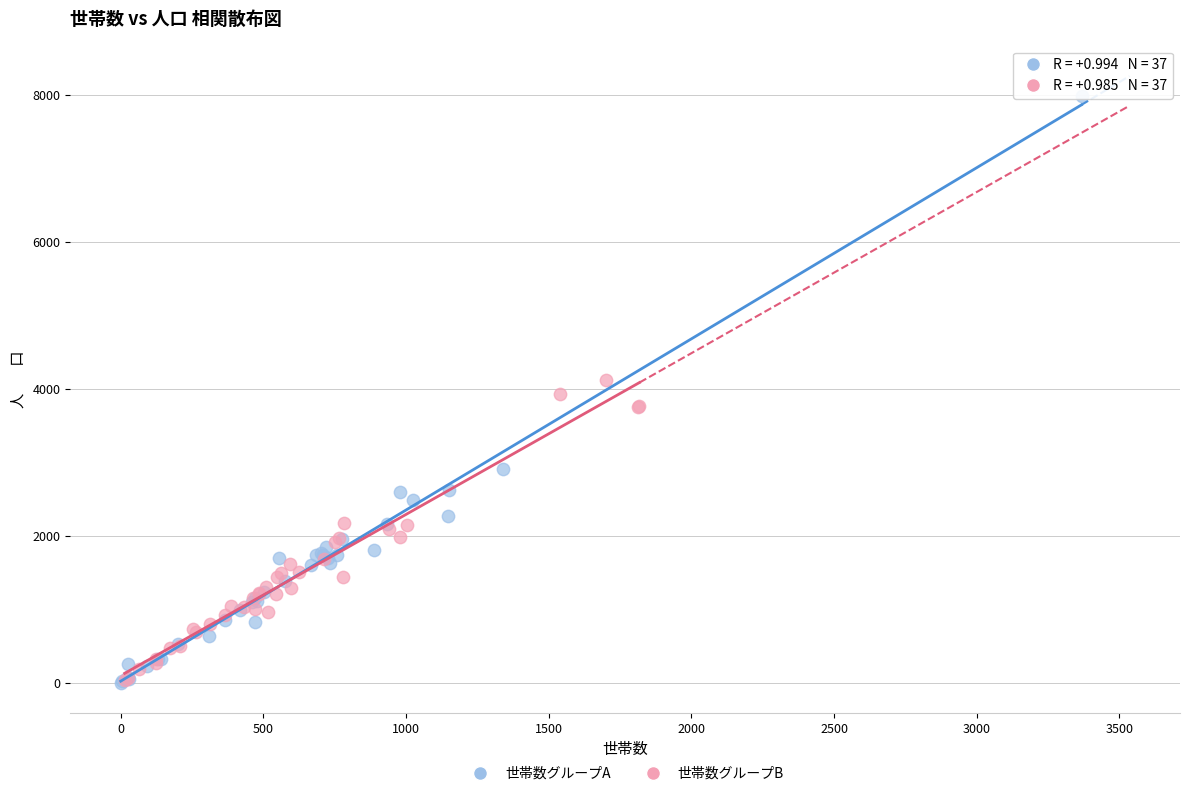

Which series reaches the maximum Y coordinate?

世帯数グループA